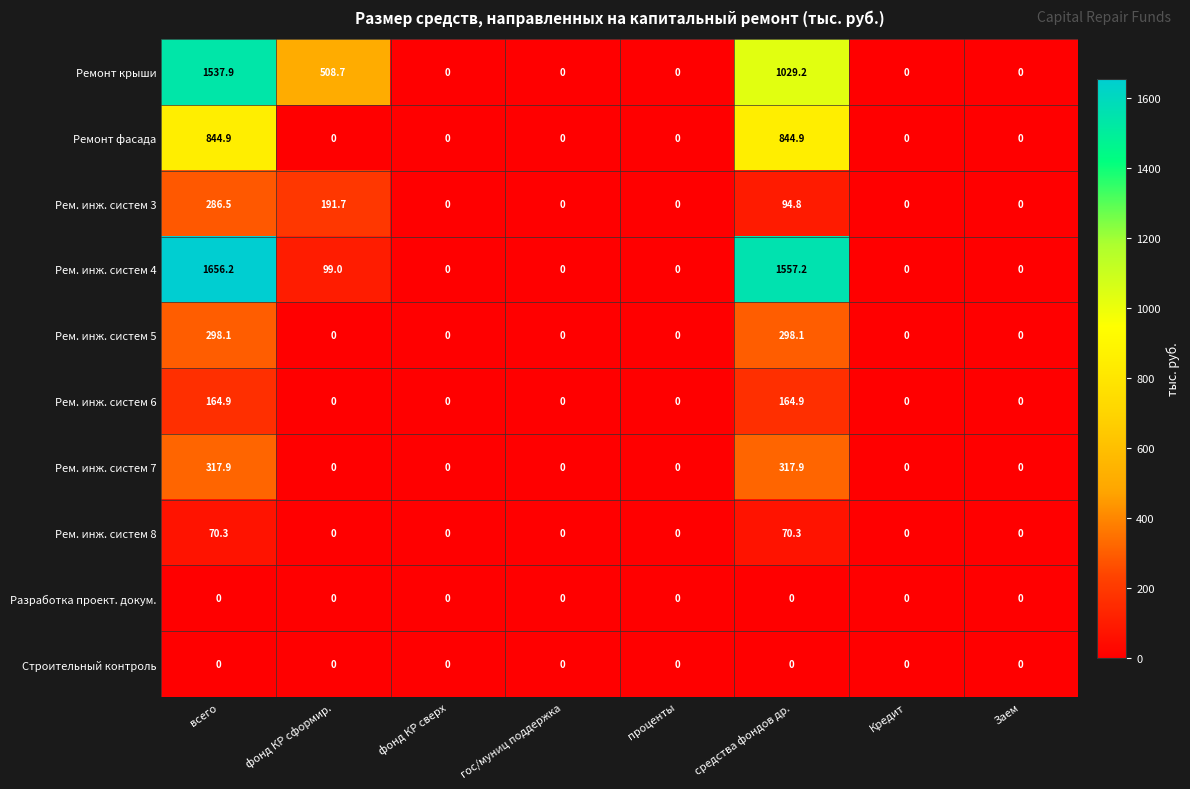

The value of Рем. инж. систем 3 at гос/муниц поддержка is -179.1. True or false?

False